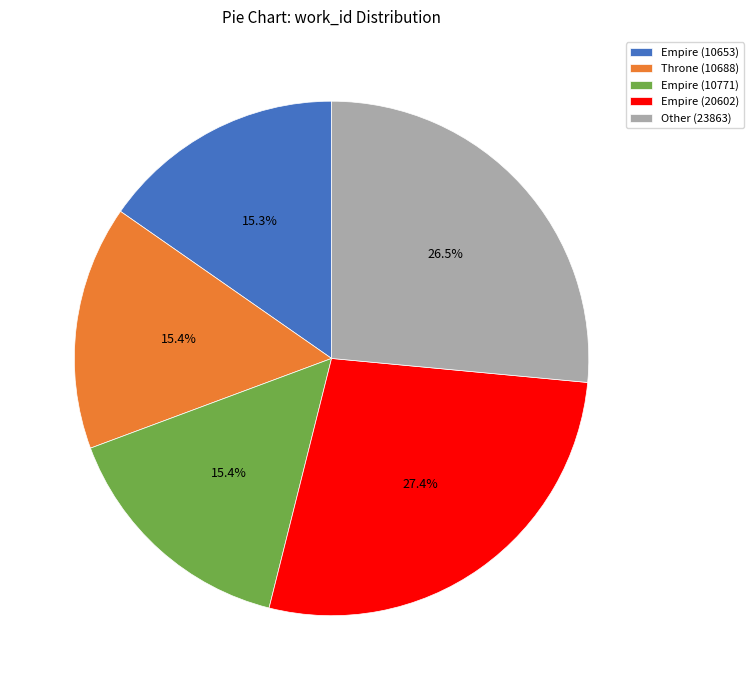

Is there a majority slice in this chart?

No